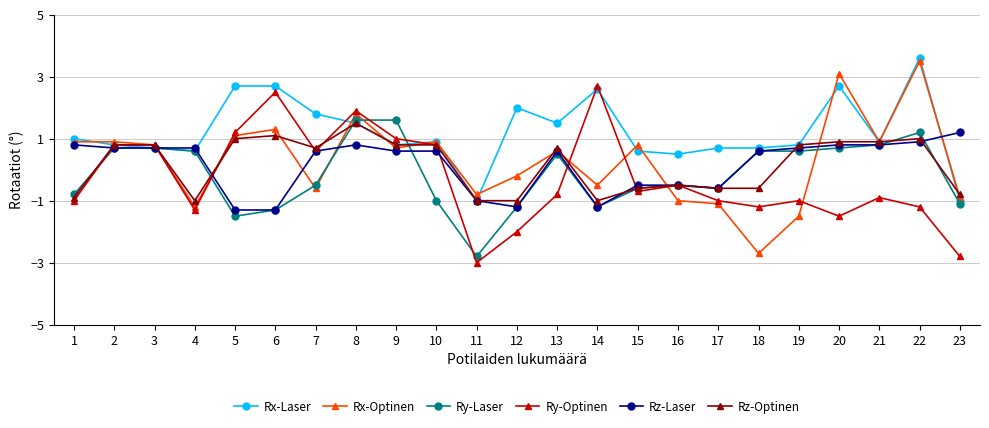

Reading left to right, extract all data points from this chart.

Rx-Laser: 1=1.0	2=0.8	3=0.7	4=0.6	5=2.7	6=2.7	7=1.8	8=1.5	9=0.8	10=0.9	11=-1.0	12=2.0	13=1.5	14=2.6	15=0.6	16=0.5	17=0.7	18=0.7	19=0.8	20=2.7	21=0.9	22=3.6	23=-1.0
Rx-Optinen: 1=0.9	2=0.9	3=0.8	4=-1.2	5=1.1	6=1.3	7=-0.6	8=1.8	9=0.7	10=0.9	11=-0.8	12=-0.2	13=0.6	14=-0.5	15=0.8	16=-1.0	17=-1.1	18=-2.7	19=-1.5	20=3.1	21=0.9	22=3.5	23=-0.9
Ry-Laser: 1=-0.8	2=0.7	3=0.7	4=0.6	5=-1.5	6=-1.3	7=-0.5	8=1.6	9=1.6	10=-1.0	11=-2.8	12=-1.2	13=0.5	14=-1.2	15=-0.6	16=-0.5	17=-0.6	18=0.6	19=0.6	20=0.7	21=0.8	22=1.2	23=-1.1
Ry-Optinen: 1=-1.0	2=0.8	3=0.8	4=-1.3	5=1.2	6=2.5	7=0.6	8=1.9	9=1.0	10=0.8	11=-3.0	12=-2.0	13=-0.8	14=2.7	15=-0.7	16=-0.5	17=-1.0	18=-1.2	19=-1.0	20=-1.5	21=-0.9	22=-1.2	23=-2.8
Rz-Laser: 1=0.8	2=0.7	3=0.7	4=0.7	5=-1.3	6=-1.3	7=0.6	8=0.8	9=0.6	10=0.6	11=-1.0	12=-1.2	13=0.6	14=-1.2	15=-0.5	16=-0.5	17=-0.6	18=0.6	19=0.7	20=0.8	21=0.8	22=0.9	23=1.2
Rz-Optinen: 1=-0.9	2=0.8	3=0.8	4=-1.0	5=1.0	6=1.1	7=0.7	8=1.5	9=0.8	10=0.8	11=-1.0	12=-1.0	13=0.7	14=-1.0	15=-0.6	16=-0.5	17=-0.6	18=-0.6	19=0.8	20=0.9	21=0.9	22=1.0	23=-0.8